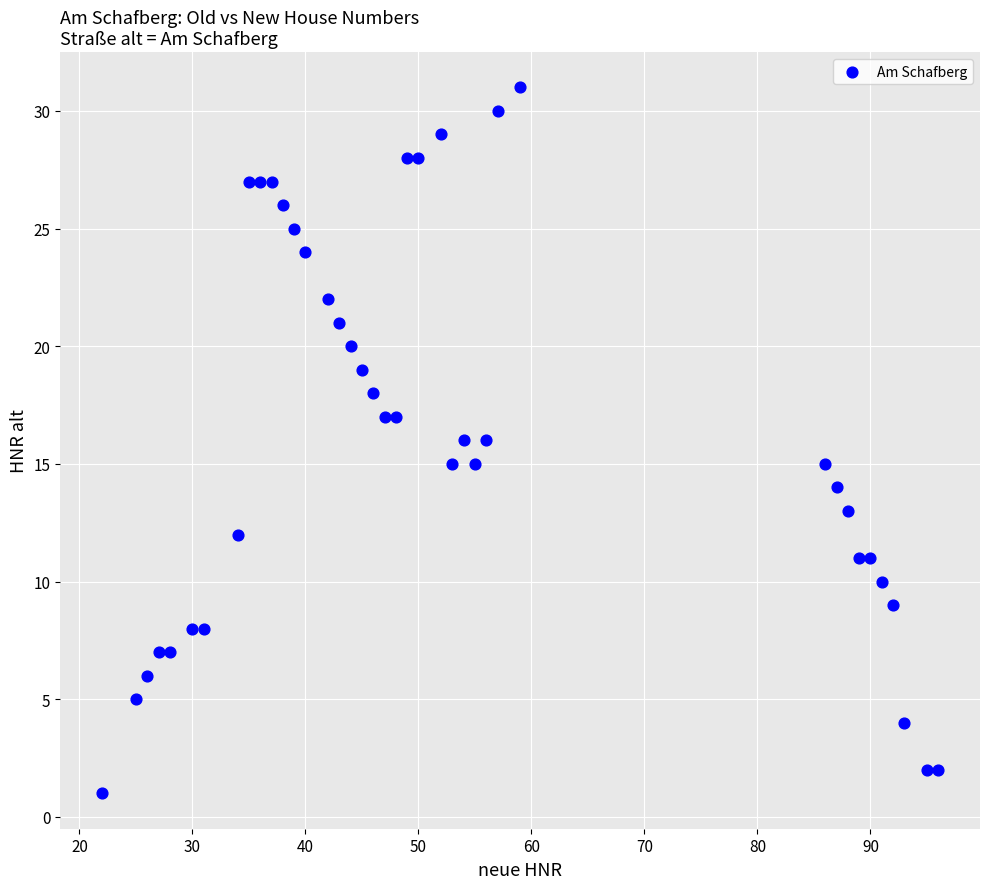

What is the range of Y values (max minus min)?

30